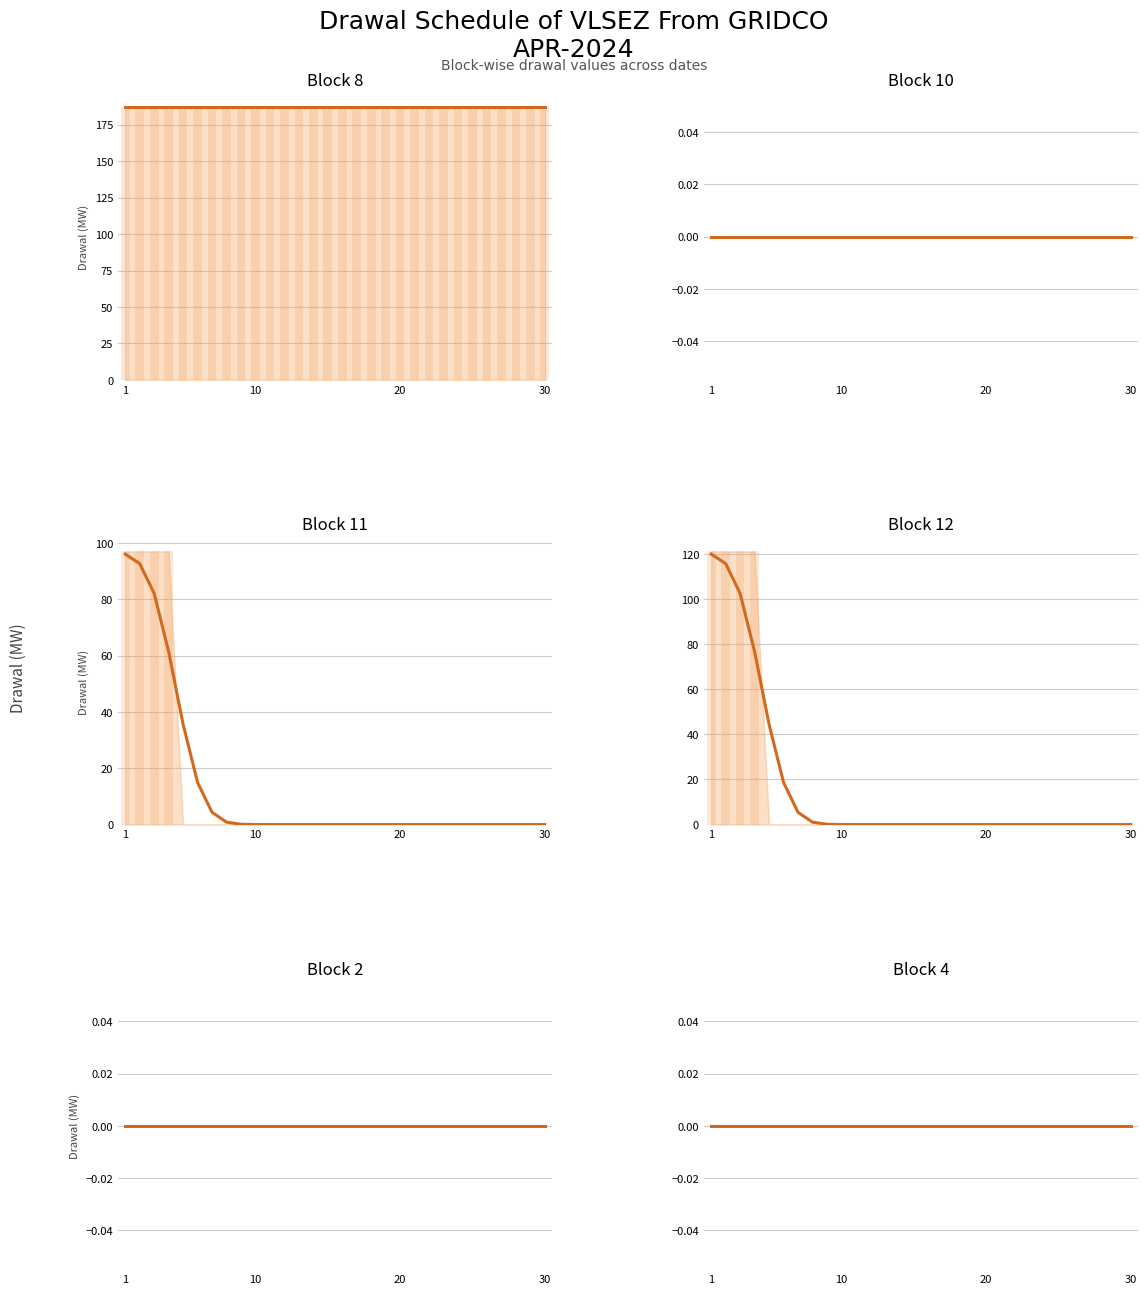

At which category is the sum across all series the highest?

1